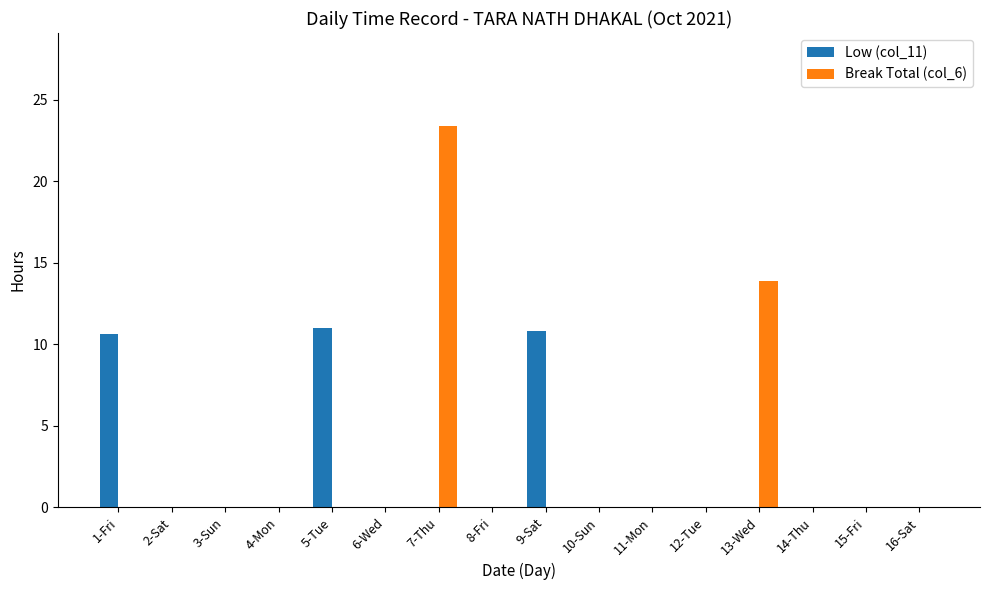

True or false: Break Total (col_6) has a value of 0.0 at 10-Sun.

True